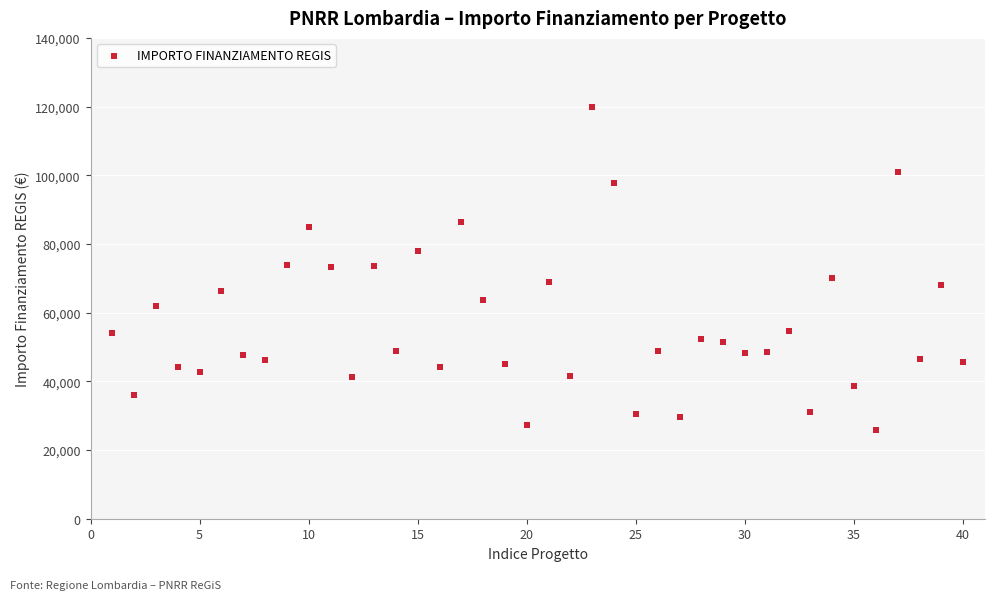

What is the range of Y values (max minus min)?

93941.0